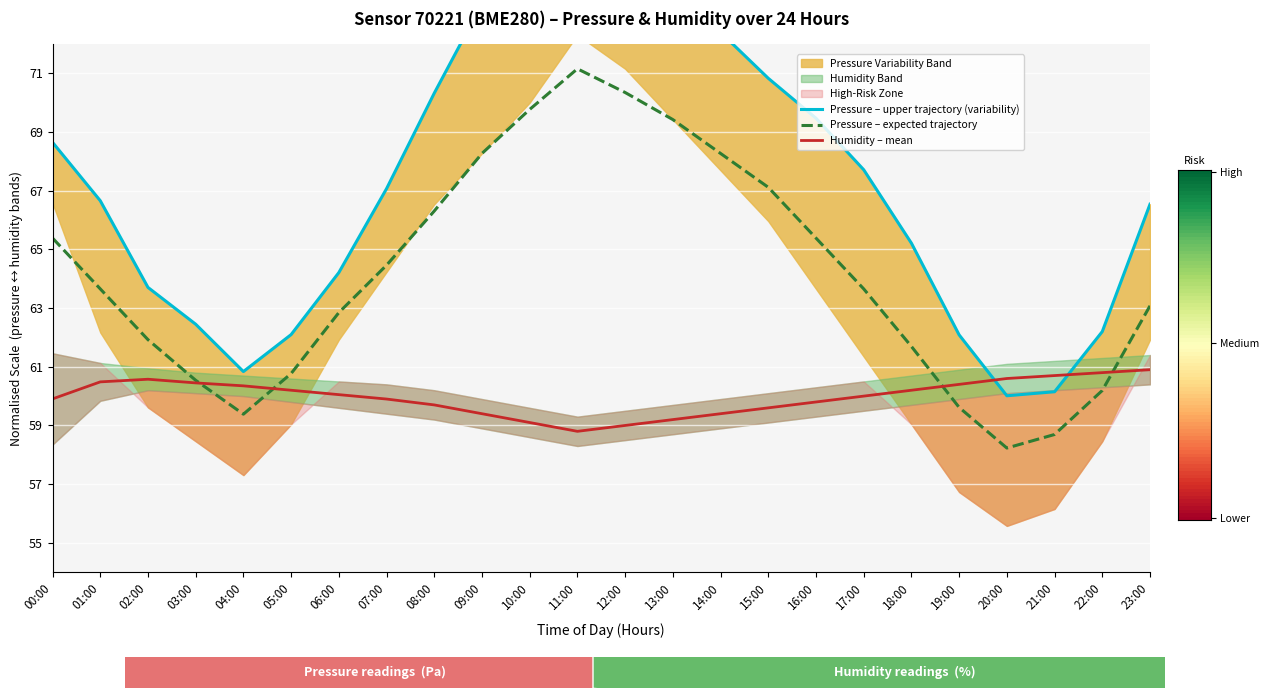

What is the difference between the second highest and second lowest values in the Pressure – upper trajectory (variability) series?

15.6